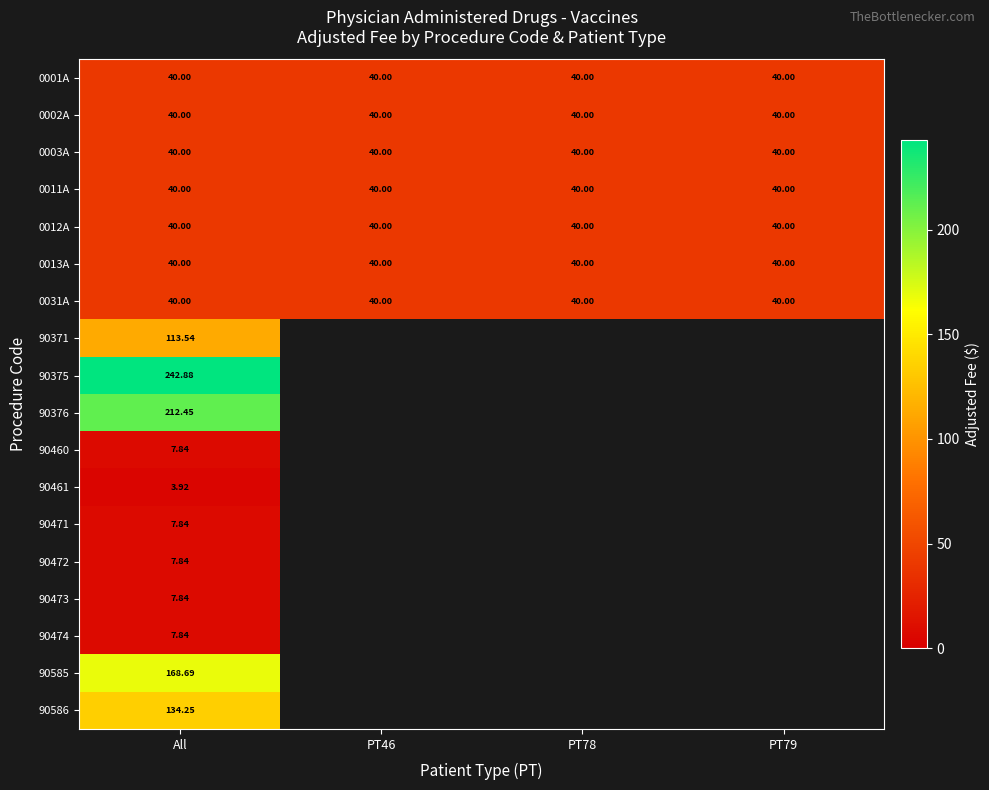

List the series in order of their peak value, lowest first.

90461, 90460, 90471, 90472, 90473, 90474, 0001A, 0002A, 0003A, 0011A, 0012A, 0013A, 0031A, 90371, 90586, 90585, 90376, 90375